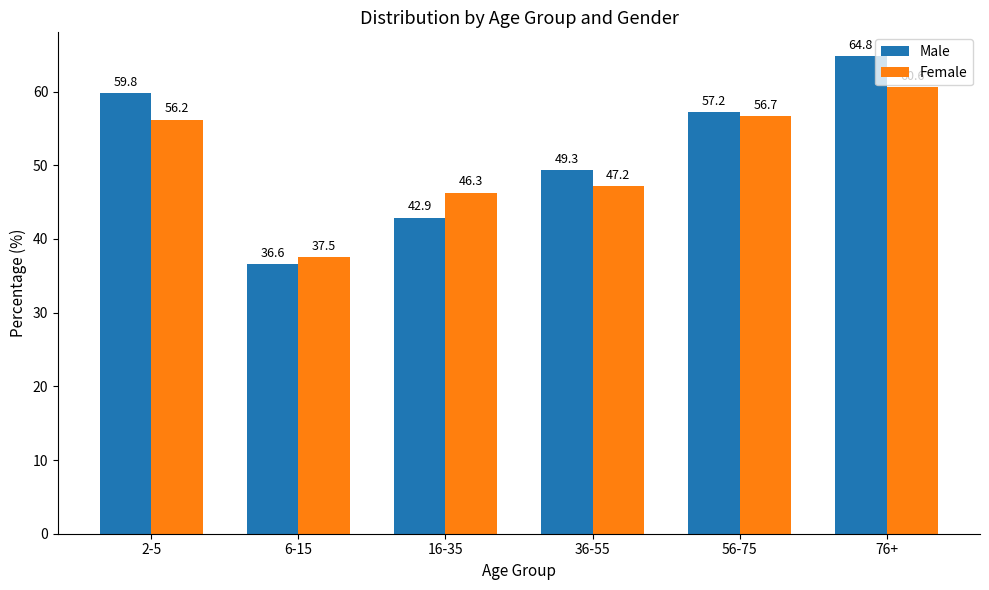

What is the label of the 6th bar from the right?

2-5